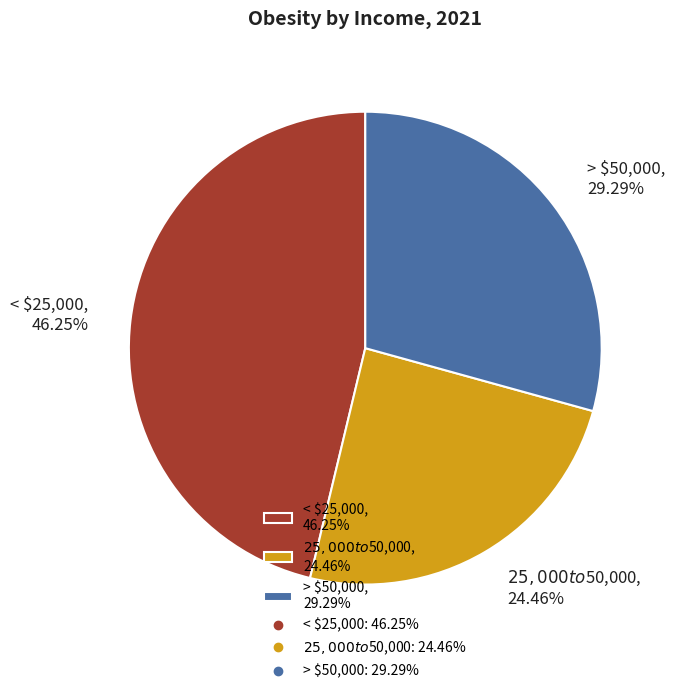

Is it true that < $25,000 is 46% of the pie?

True